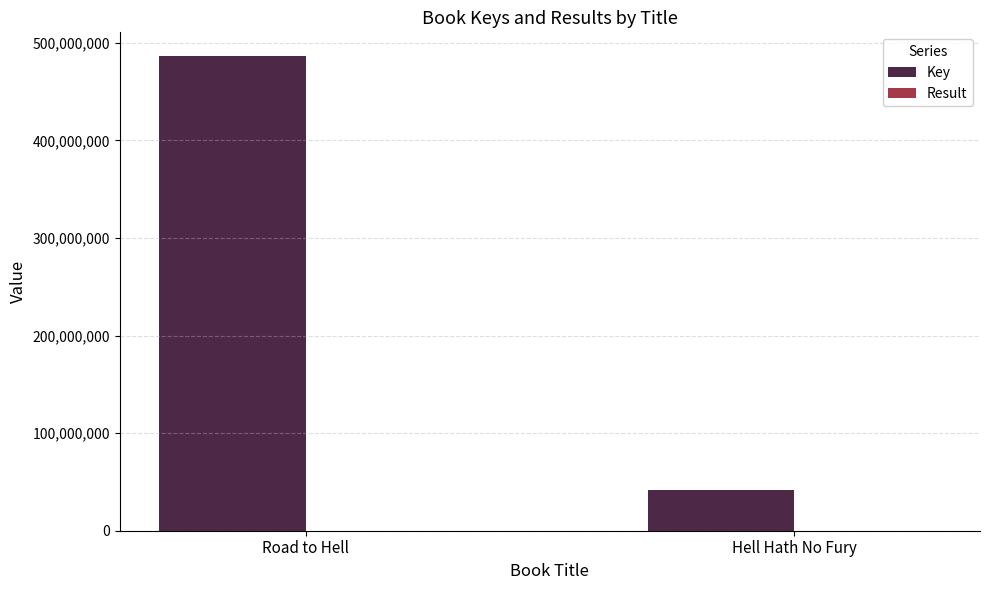

What is the sum of all Key values?

527865973